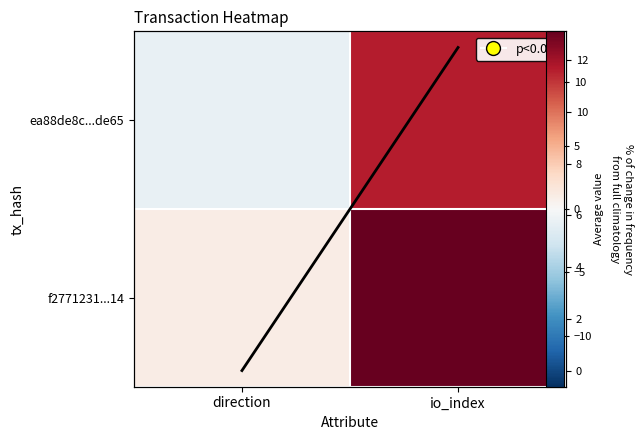

Where does the Column mean series first go above 12?

io_index